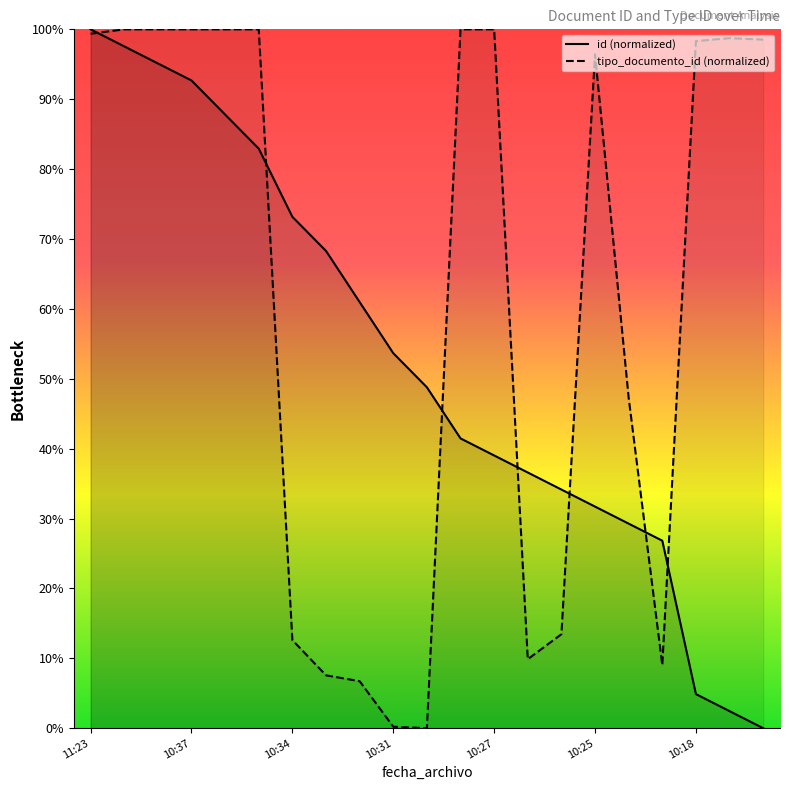

List the series in order of their peak value, highest first.

id, tipo_documento_id